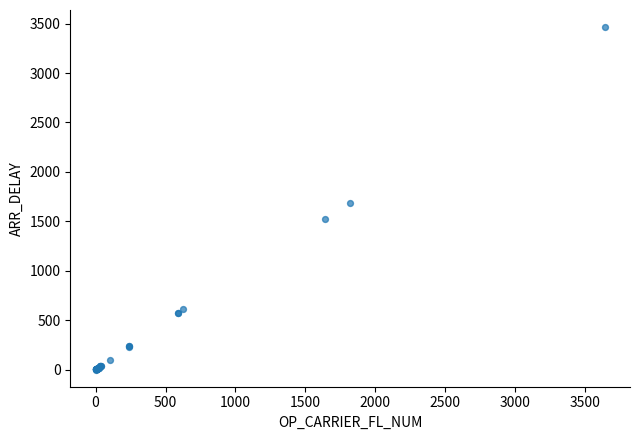

What Y value in the scatter plot is closest to 1732?

1686